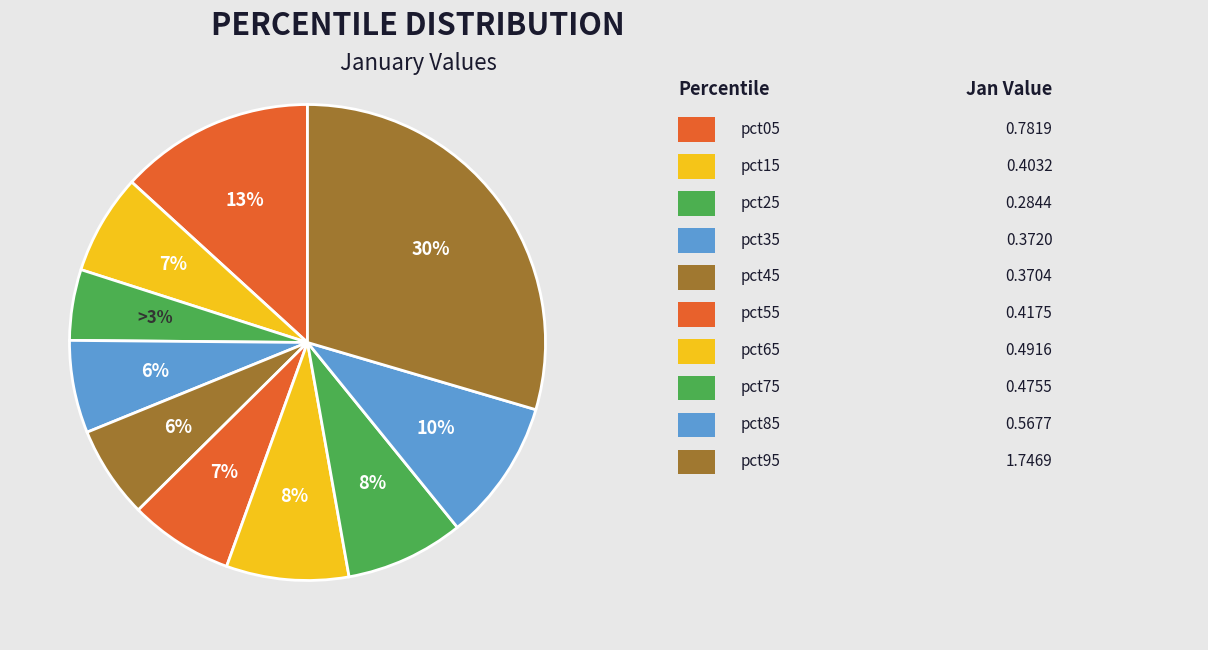

Which category has the biggest portion of the pie?

pct95